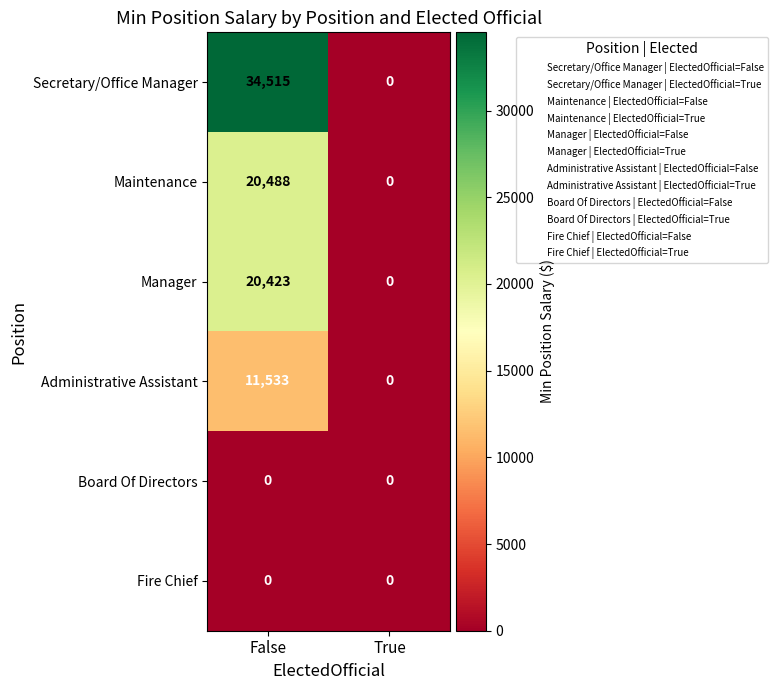

At which category is the sum across all series the highest?

False